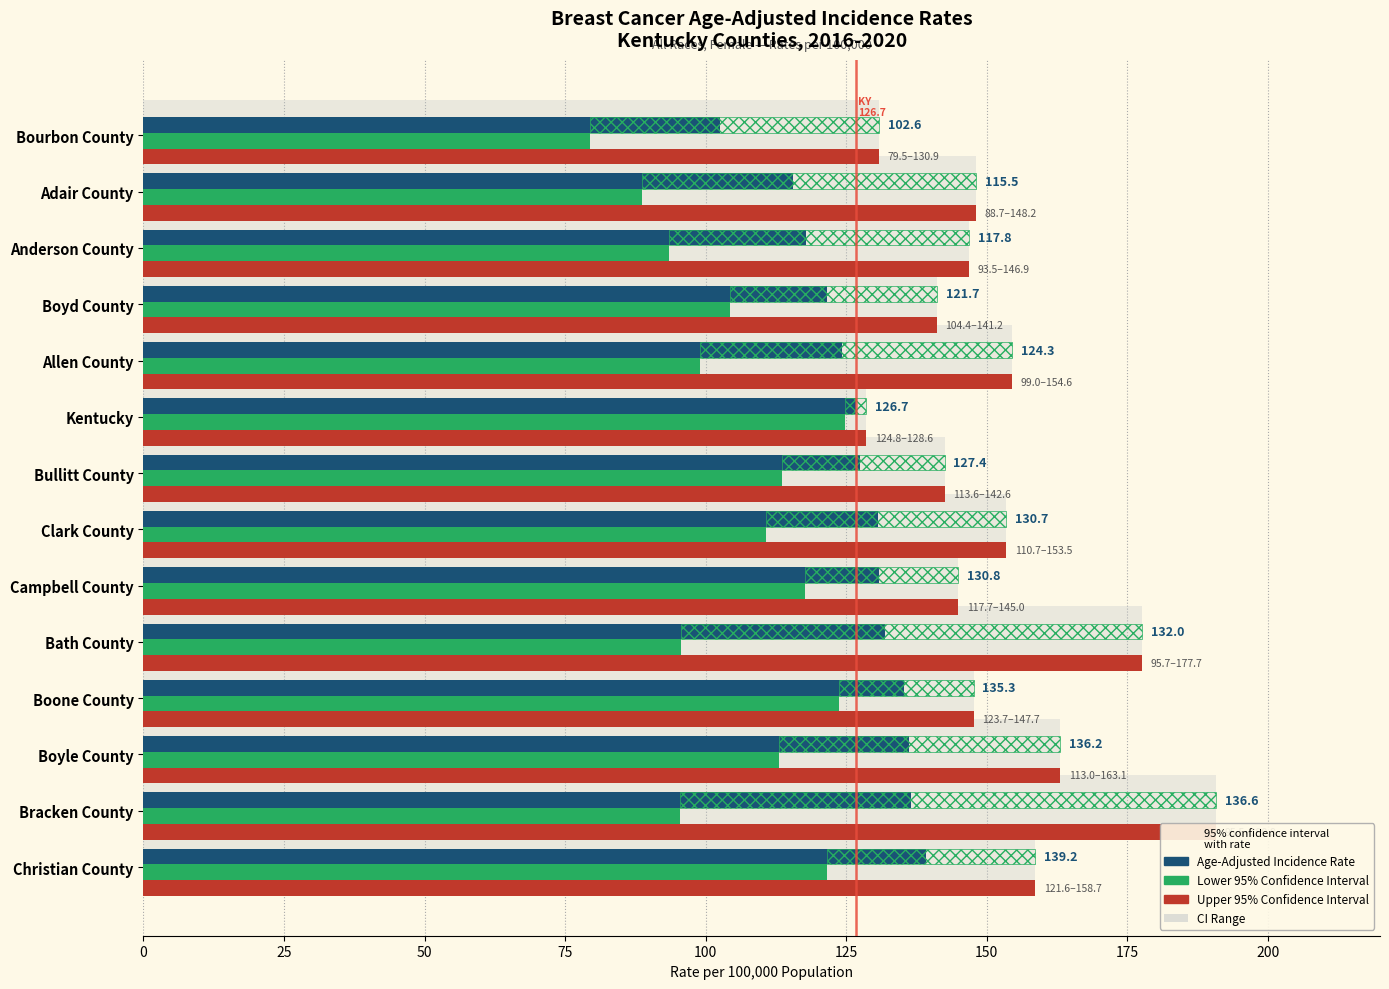

Rank the series by their average value, from highest to lowest.

Upper 95% CI, Age-Adjusted Incidence Rate, Lower 95% CI